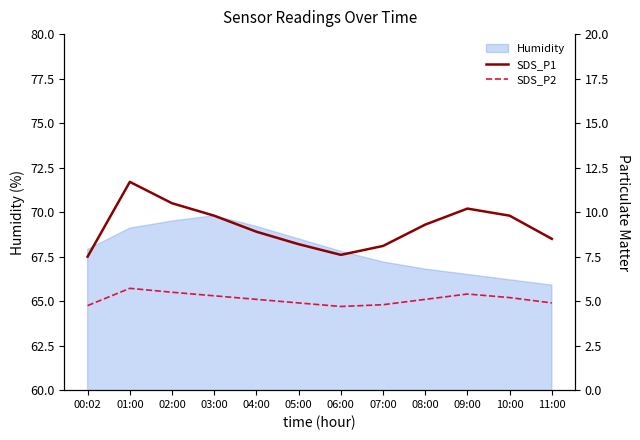

True or false: SDS_P1 and SDS_P2 cross at least once.

False